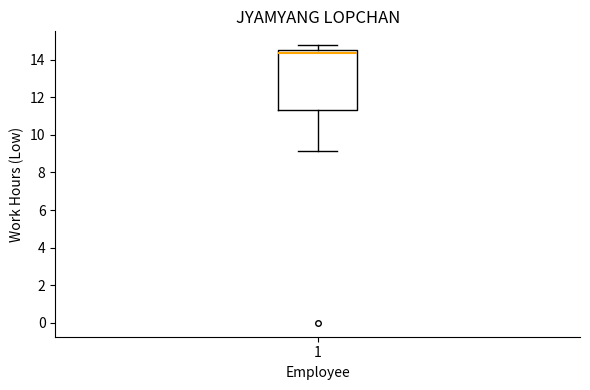

Transcribe this box plot: give where the median line is, the range the box spans, and where the two whiskers end, as read against the y-axis. The values are not printed on the chart, so give them approximately, as read against the axis.

median 14.4 (just below the box's upper edge), box 11.4 to 14.4, whiskers 9.2 to 14.8